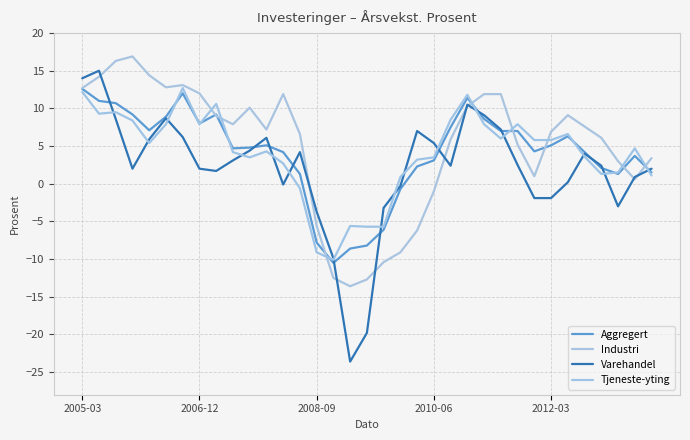

In Tjeneste-yting, how many points are higher than both neighbors (excluding endpoints)?

9